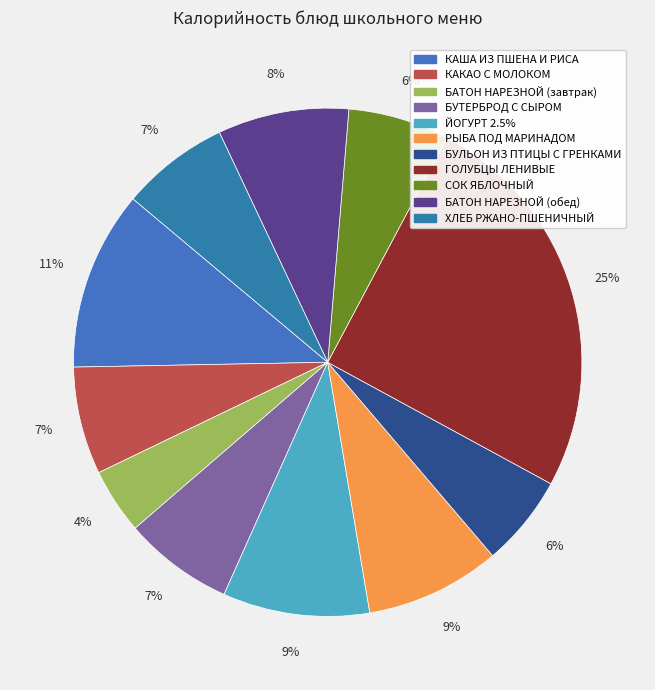

Is there any slice that represents more than half of the pie?

No